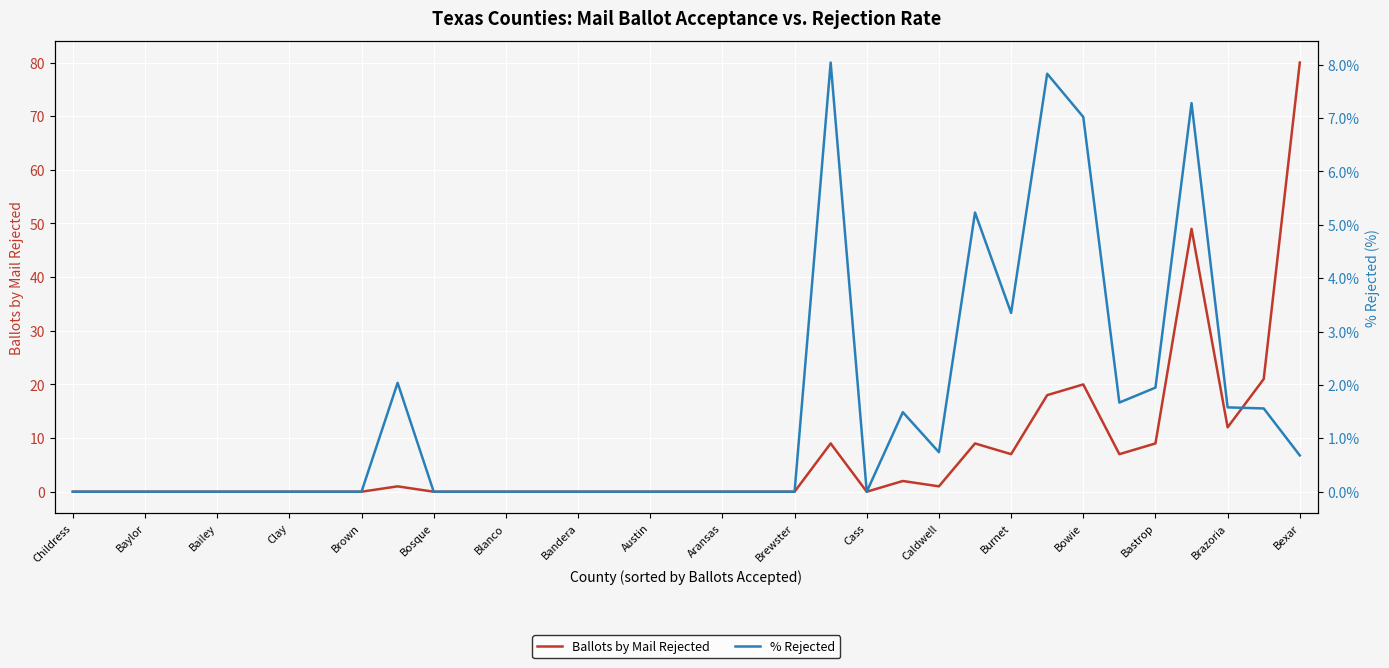

Rank the series by their average value, from highest to lowest.

Ballots by Mail Rejected, % Rejected